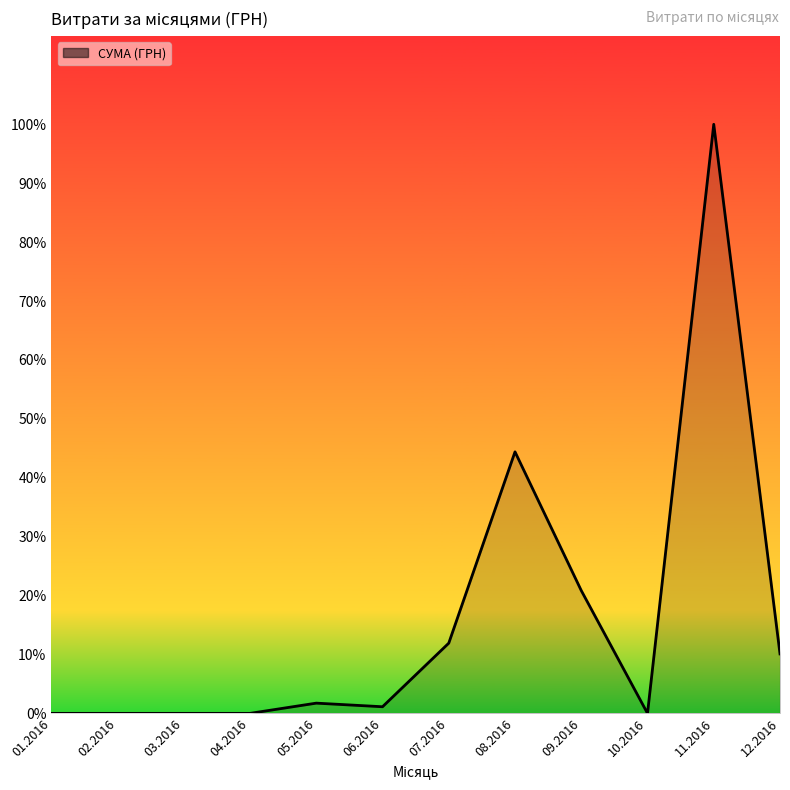

Is this an area chart (filled region under the line)?

Yes